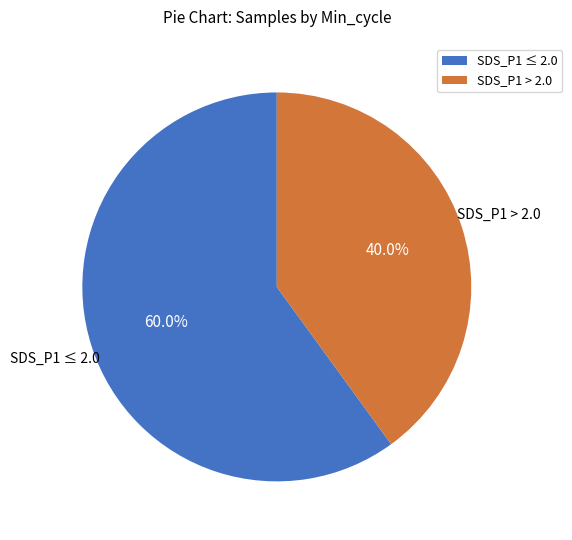

How many slices are in this pie chart?

2